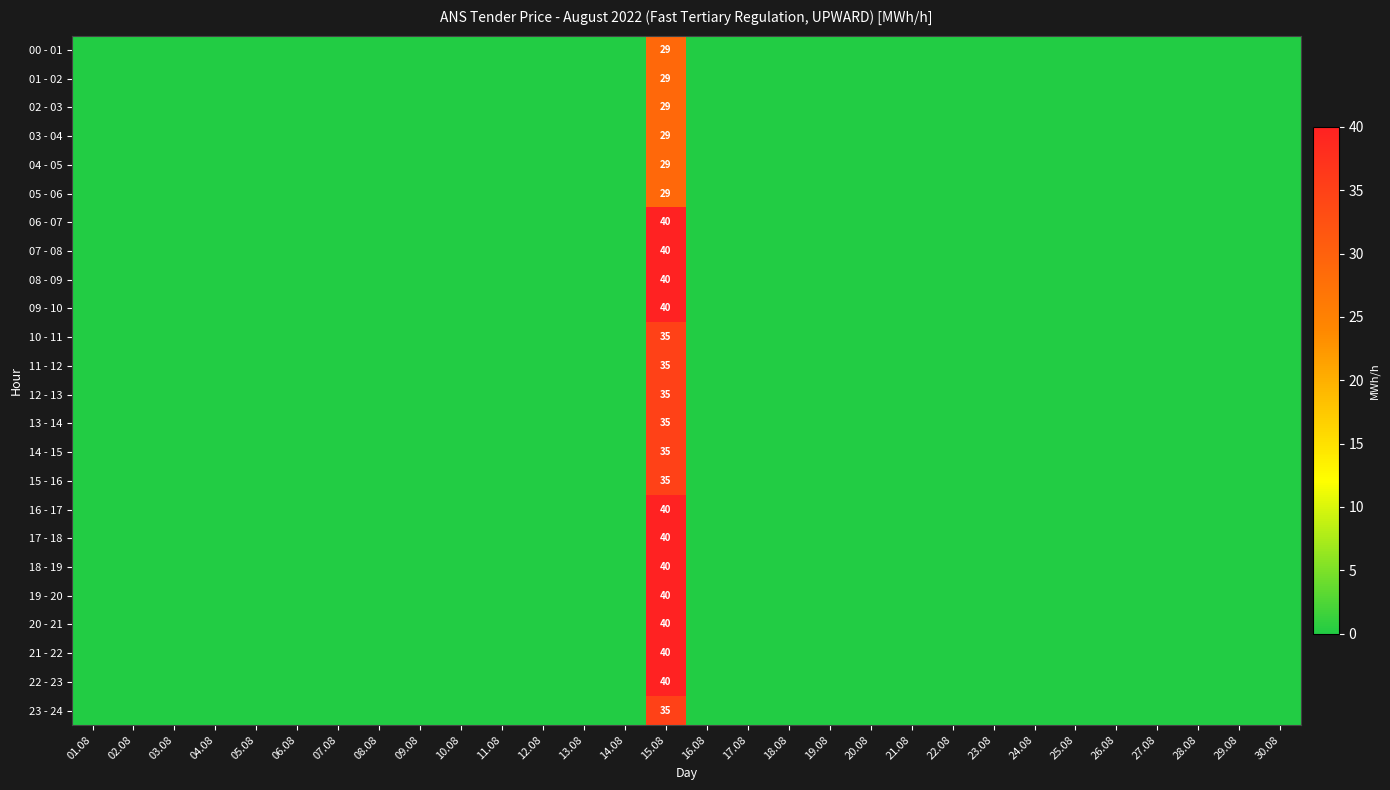

The 07 - 08 series shows 0 at 14.08. True or false?

True